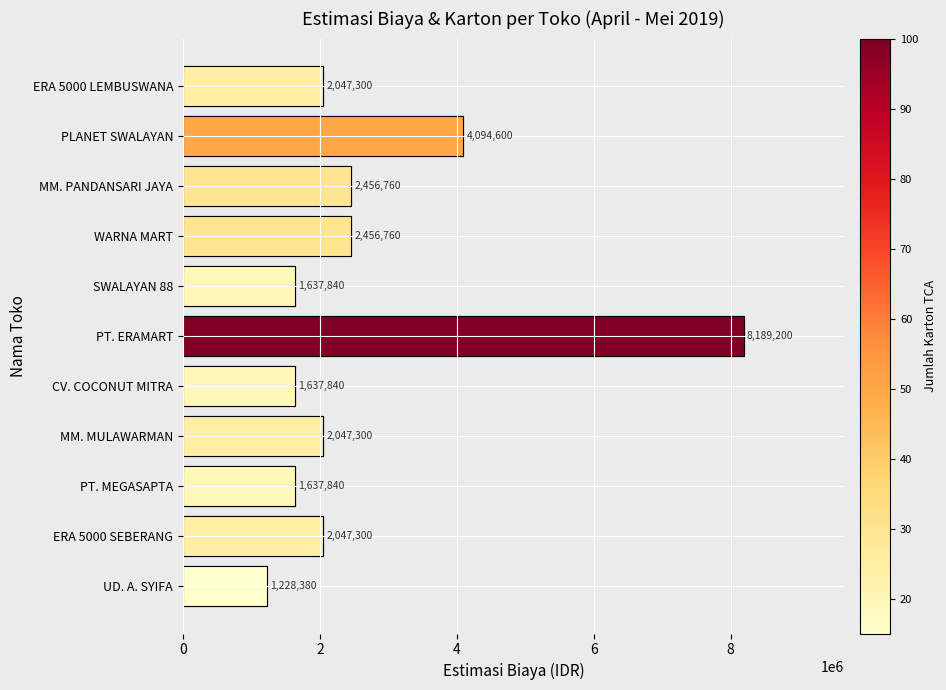

What is the sum of all values?

29481120